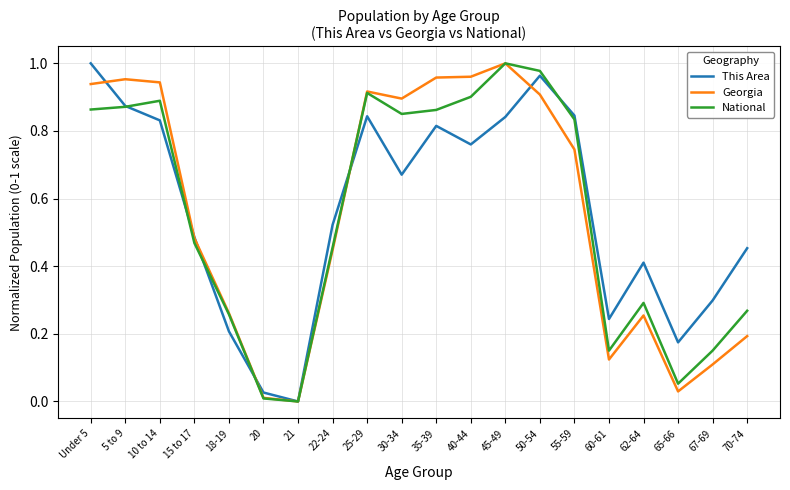

What position from the left is 50-54?

14